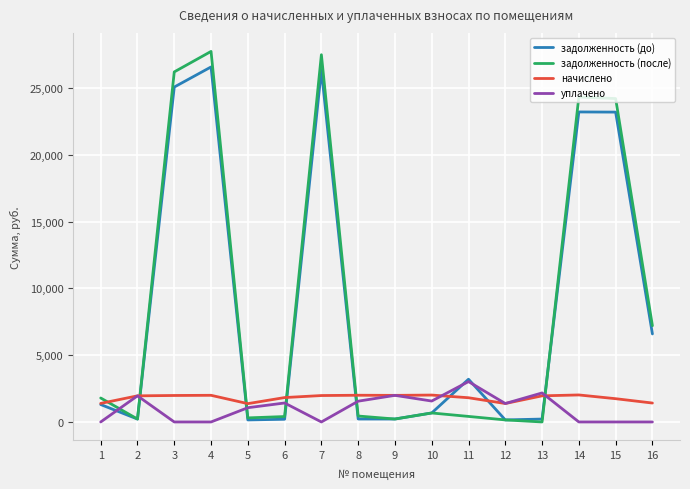

What is the sum of the задолженность (после) values at 3 and 10?

26879.4